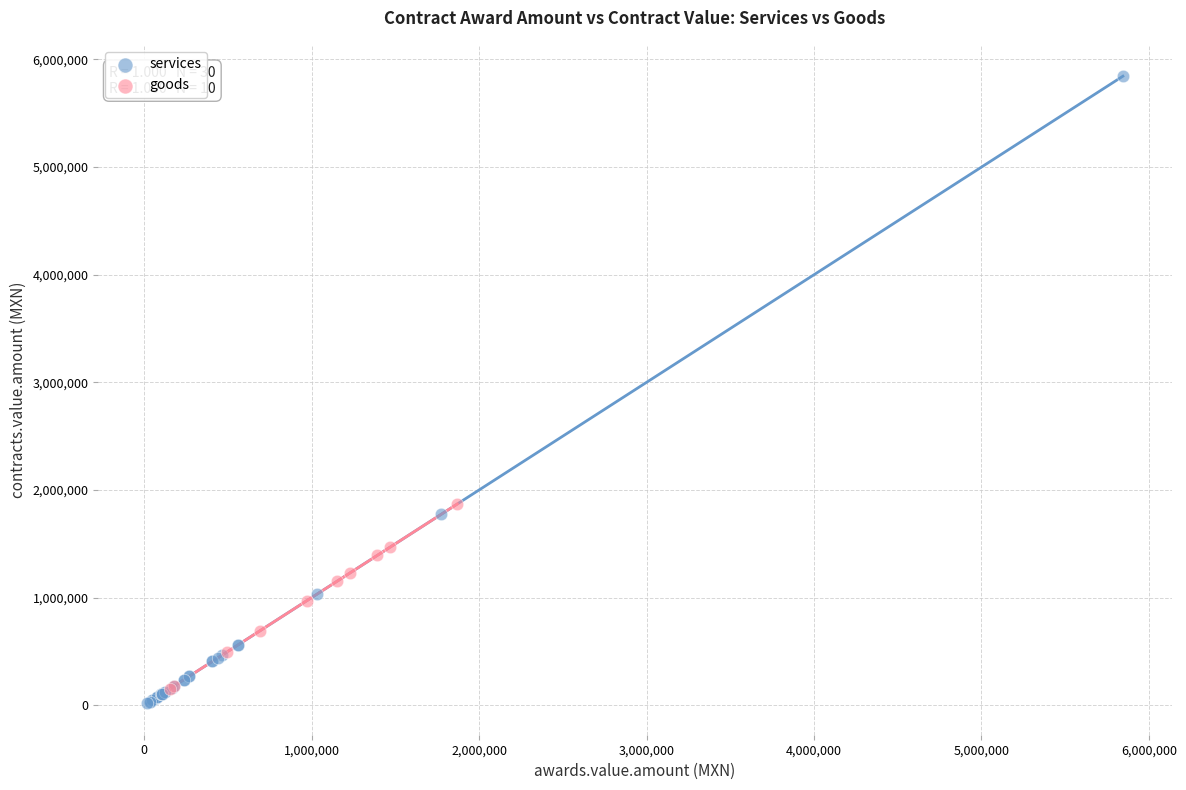

Which series contains the lowest Y value?

services